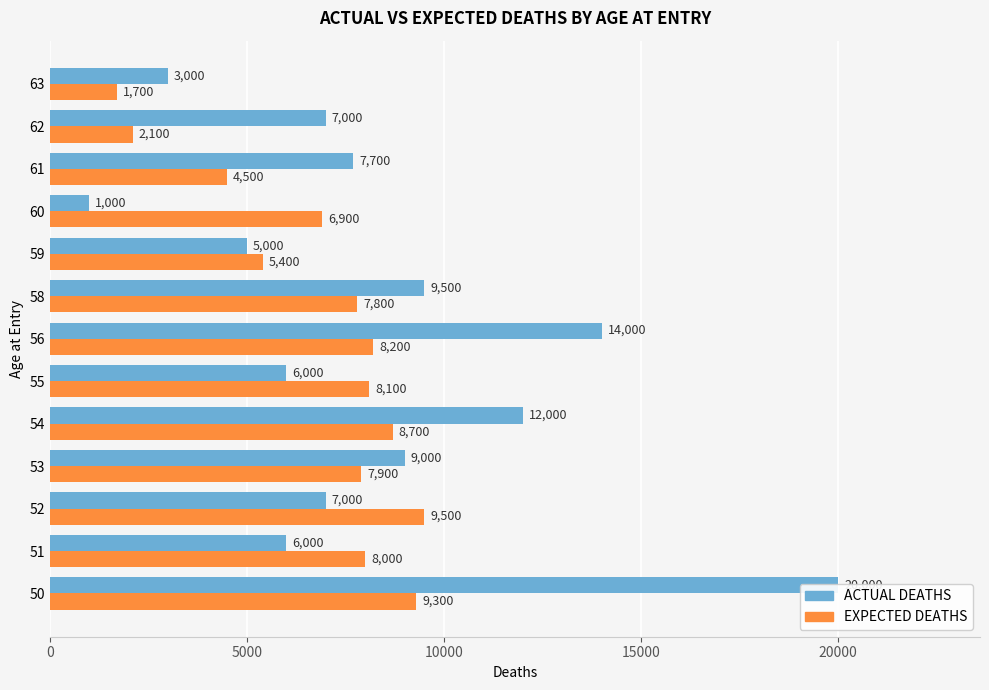

Count the number of categories in the chart.

13